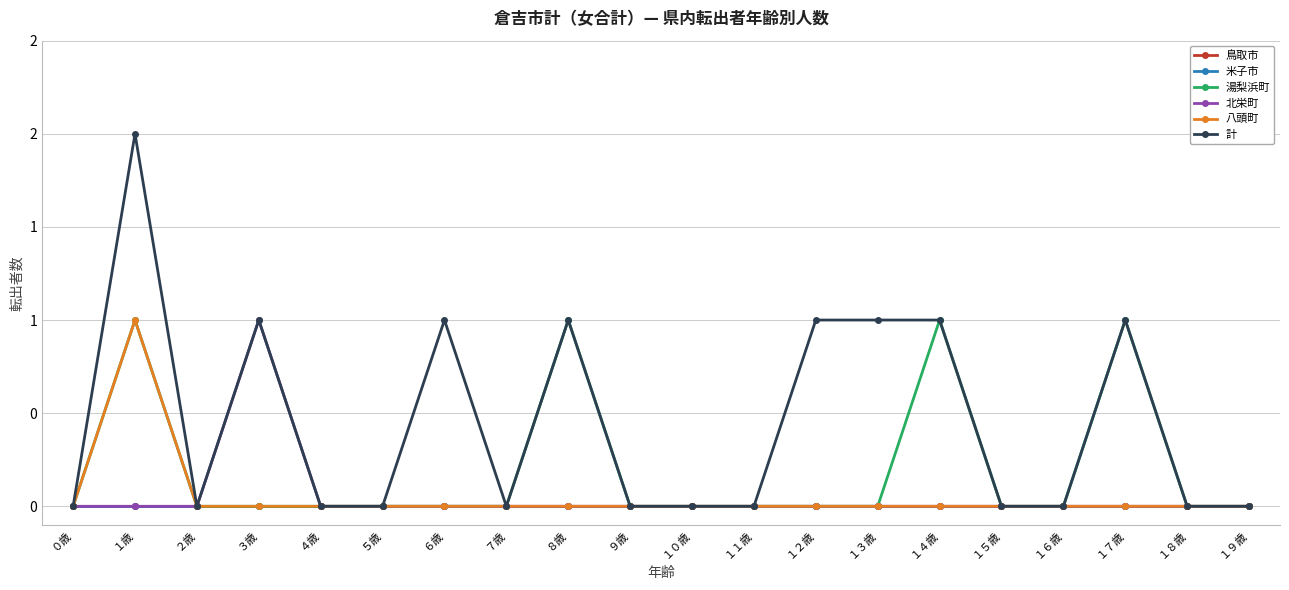

True or false: 鳥取市 and 湯梨浜町 intersect in this chart.

False